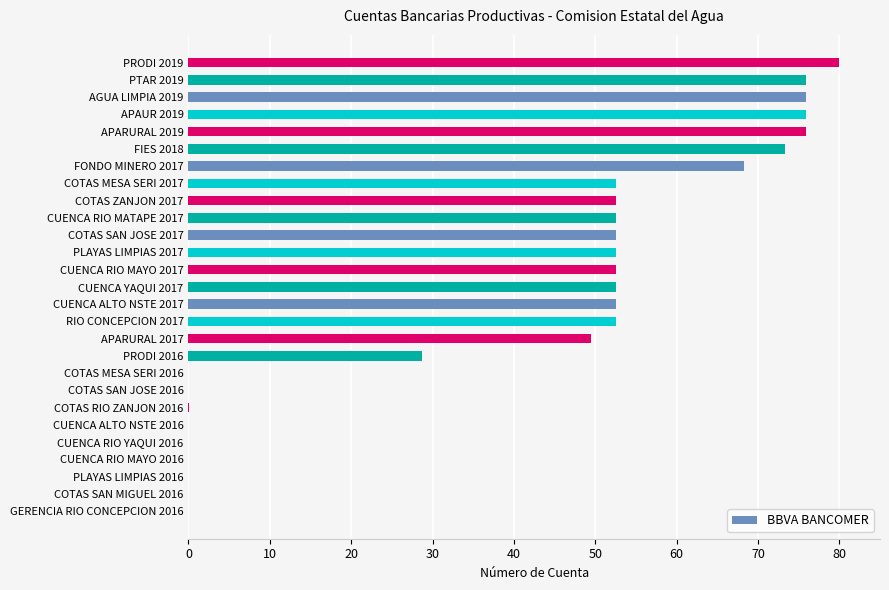

Where is the data nearest to the value 40?

APARURAL 2017